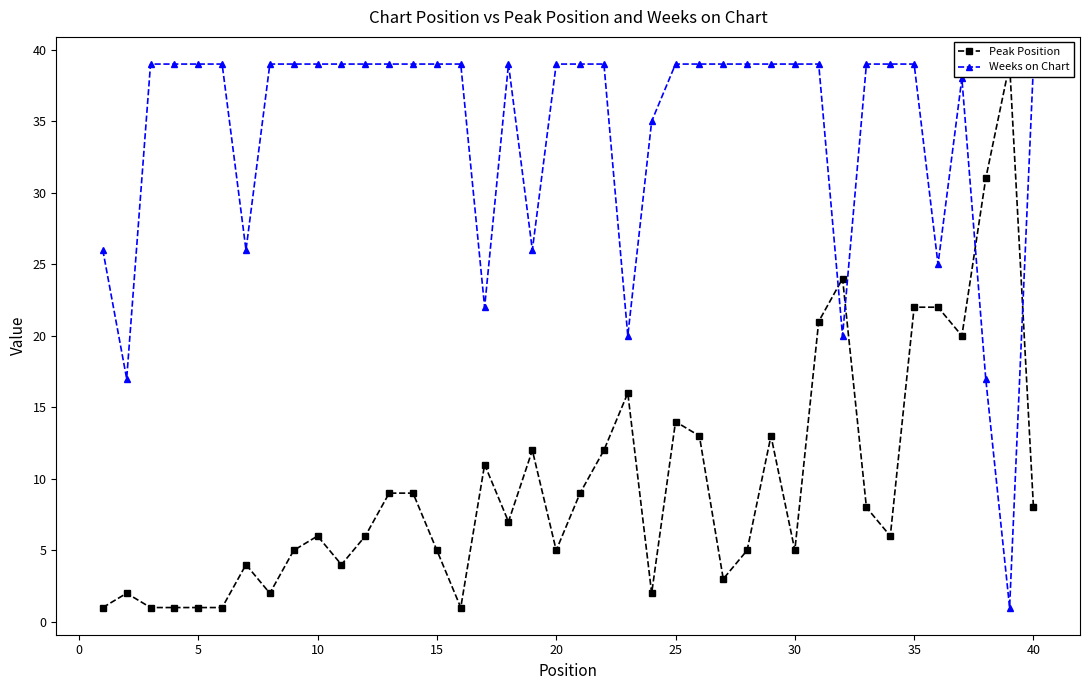

Count the number of categories in the chart.

40